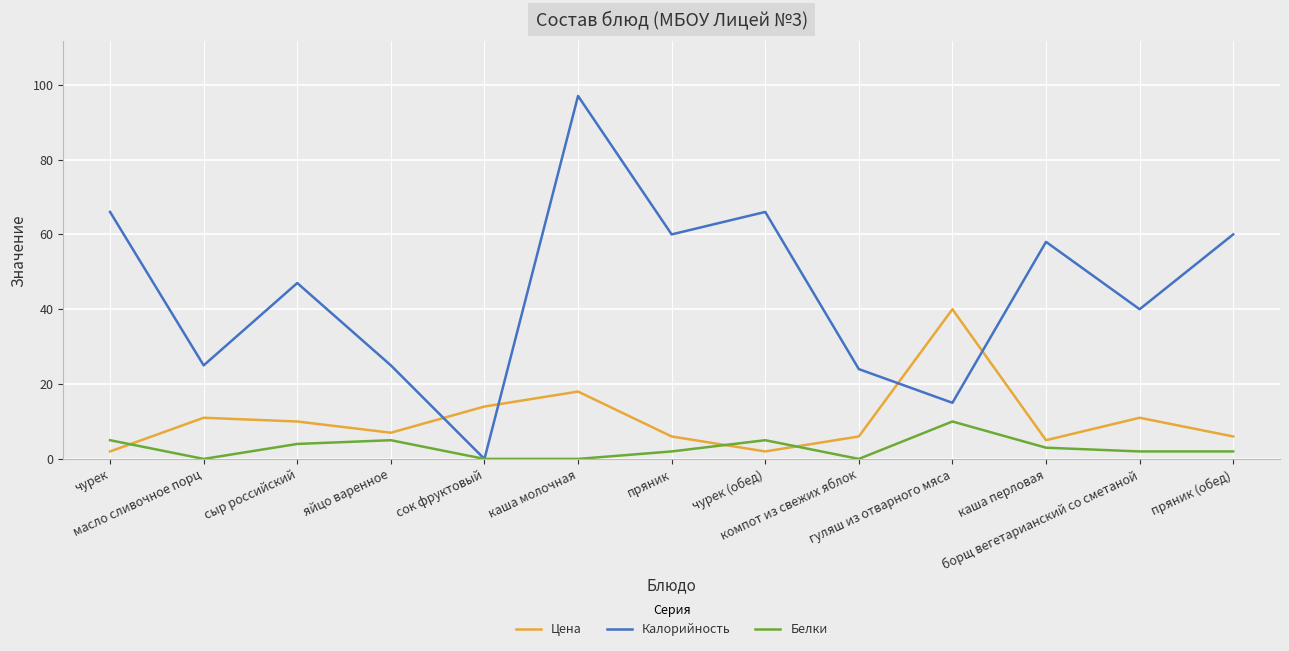

Which series has the largest total across all categories?

Калорийность